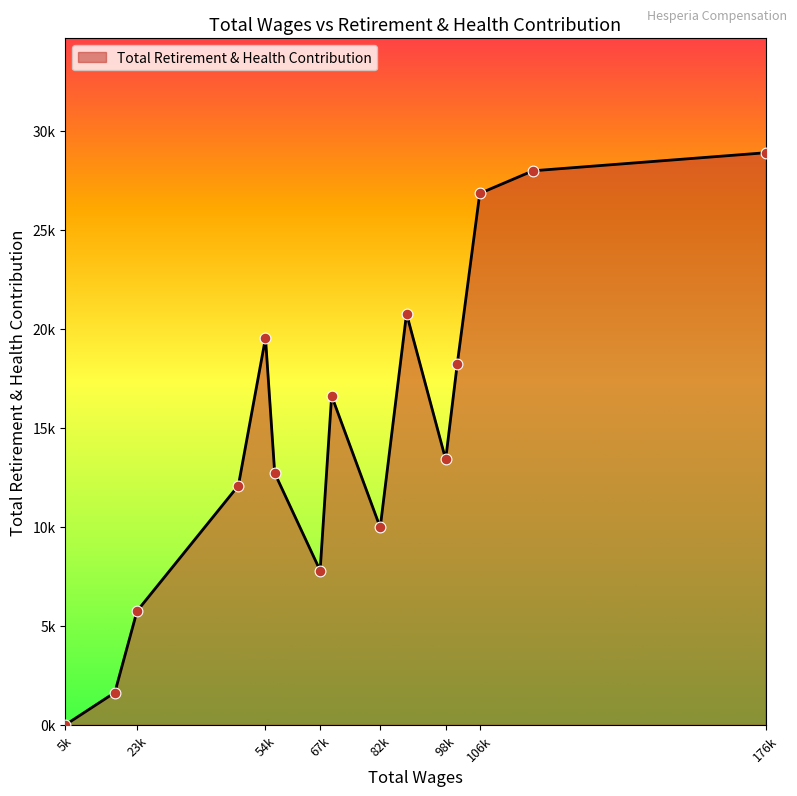

Does the chart have visible grid lines?

No